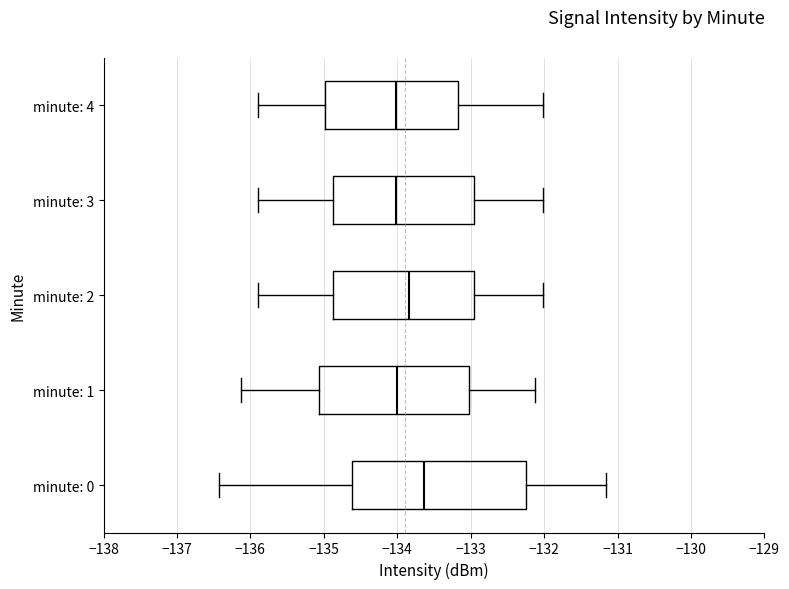

Reading bottom to top, transcribe this box plot: for each box, give where its median line is, the range the box spans, and where its two whiskers end, as read against the x-axis. The values are not printed on the chart, so give them approximately, as read against the axis.

minute: 0: median -133.6, box -134.6 to -132.2, whiskers -136.4 to -131.2
minute: 1: median -134.0, box -135.1 to -133.0, whiskers -136.1 to -132.1
minute: 2: median -133.8, box -134.9 to -133.0, whiskers -135.9 to -132.0
minute: 3: median -134.0, box -134.9 to -133.0, whiskers -135.9 to -132.0
minute: 4: median -134.0, box -135.0 to -133.2, whiskers -135.9 to -132.0